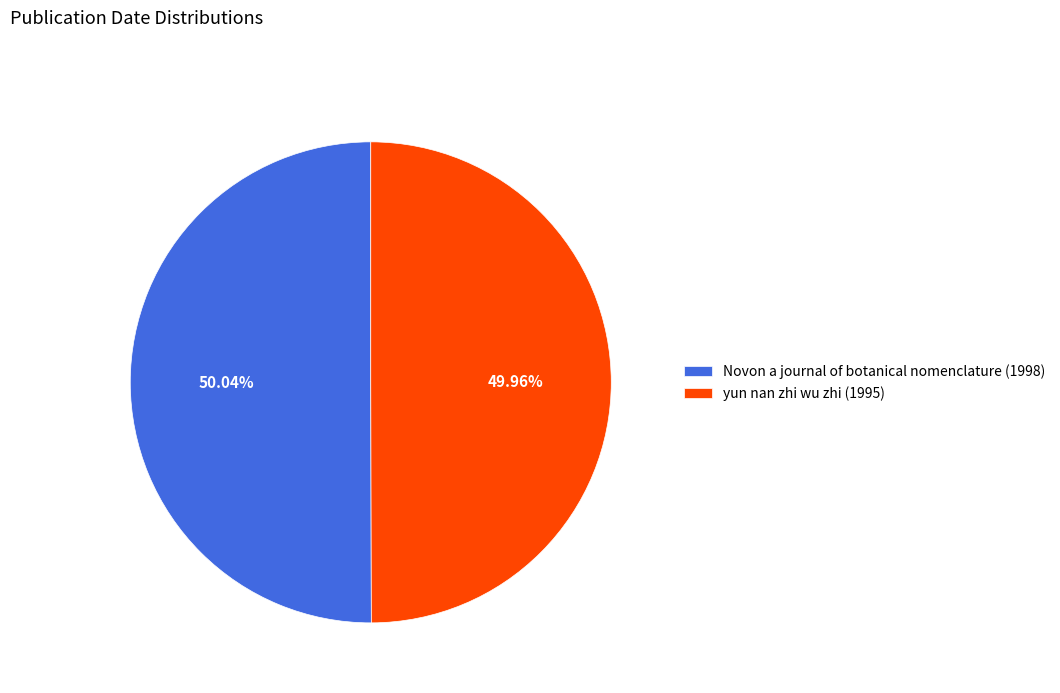

To the nearest percent, what percentage of the pie is yun nan zhi wu zhi (1995)?

50%